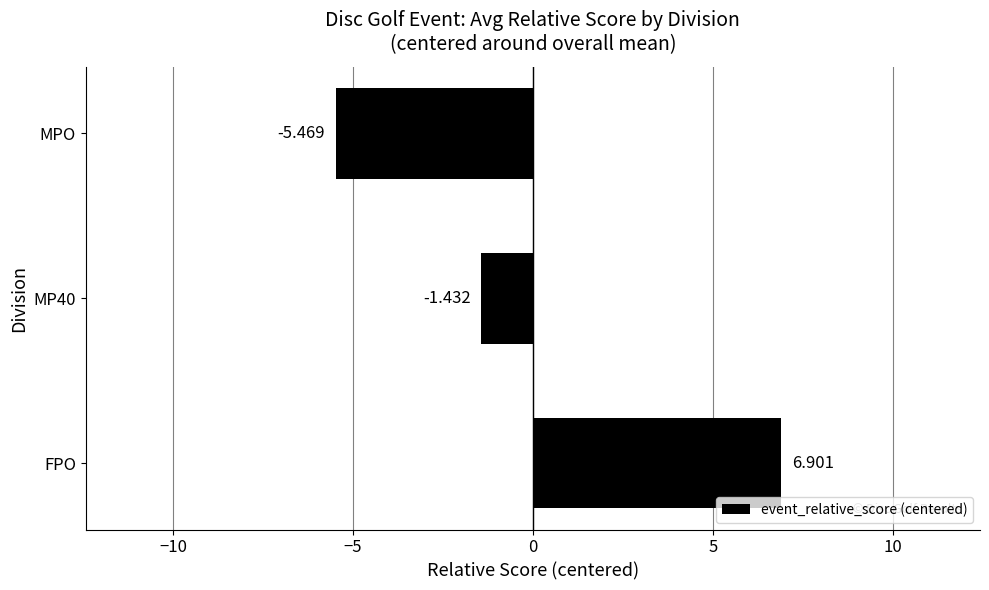

How many data points are less than -1?

2